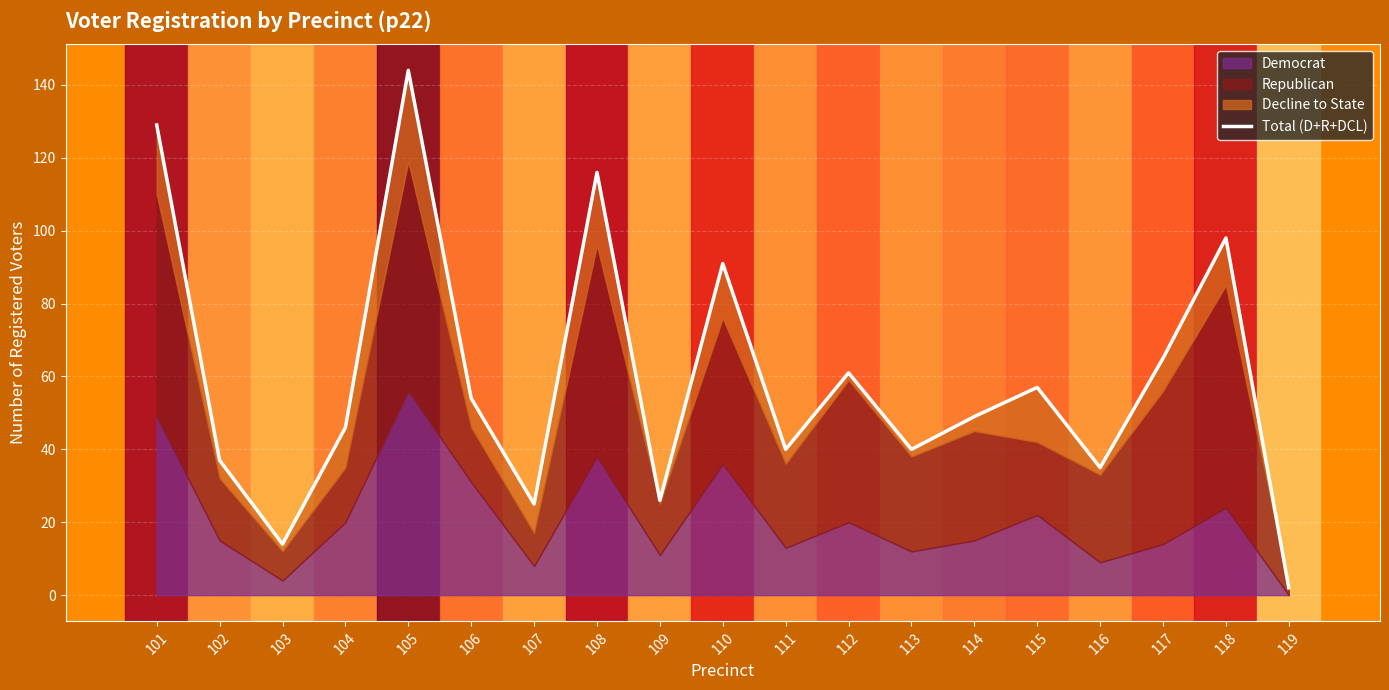

Reading left to right, list all the values displayed in this chart.

129	37	14	46	144	54	25	116	26	91	40	61	40	49	57	35	65	98	2